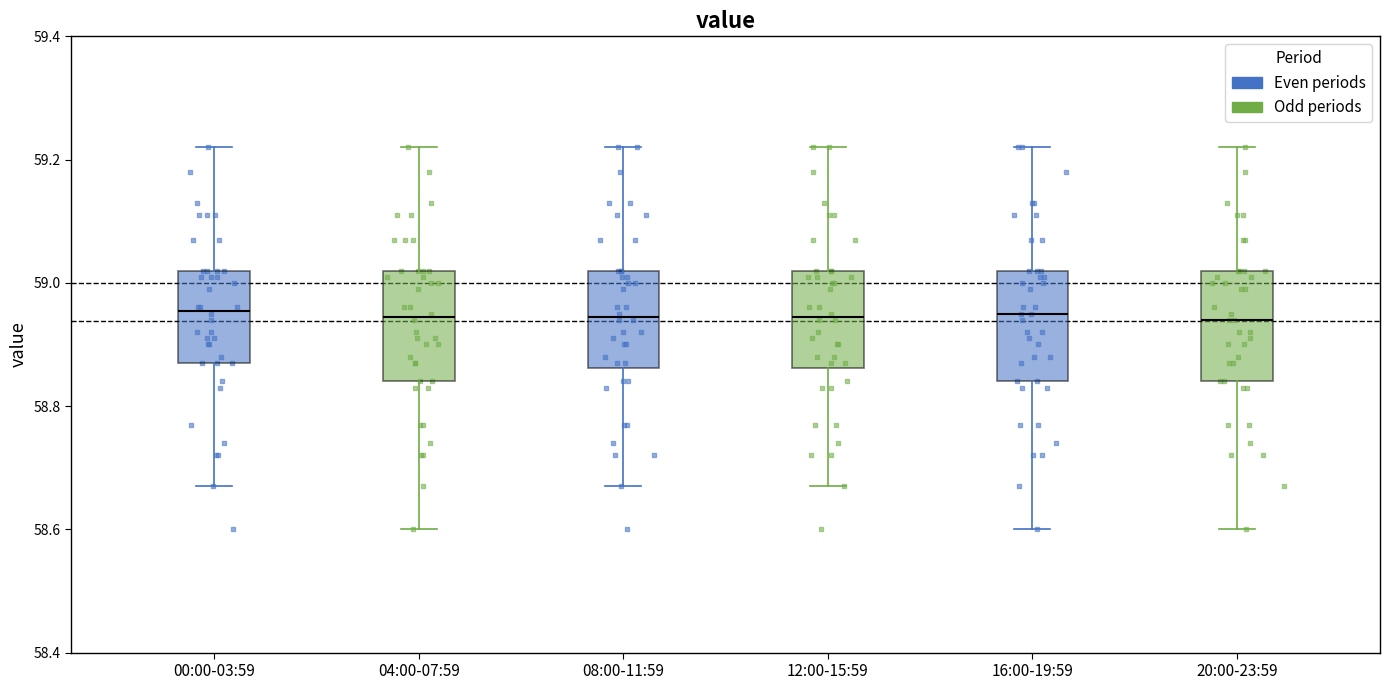

Reading left to right, transcribe this box plot: for each box, give where its median line is, the range the box spans, and where its two whiskers end, as read against the y-axis. The values are not printed on the chart, so give them approximately, as read against the axis.

00:00-03:59: median 58.96, box 58.88 to 59.02, whiskers 58.68 to 59.22
04:00-07:59: median 58.94, box 58.84 to 59.02, whiskers 58.60 to 59.22
08:00-11:59: median 58.94, box 58.86 to 59.02, whiskers 58.68 to 59.22
12:00-15:59: median 58.94, box 58.86 to 59.02, whiskers 58.68 to 59.22
16:00-19:59: median 58.96, box 58.84 to 59.02, whiskers 58.60 to 59.22
20:00-23:59: median 58.94, box 58.84 to 59.02, whiskers 58.60 to 59.22